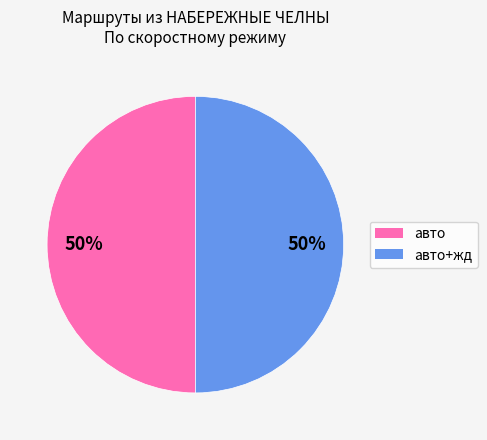

To the nearest percent, what is the average slice percentage?

50%